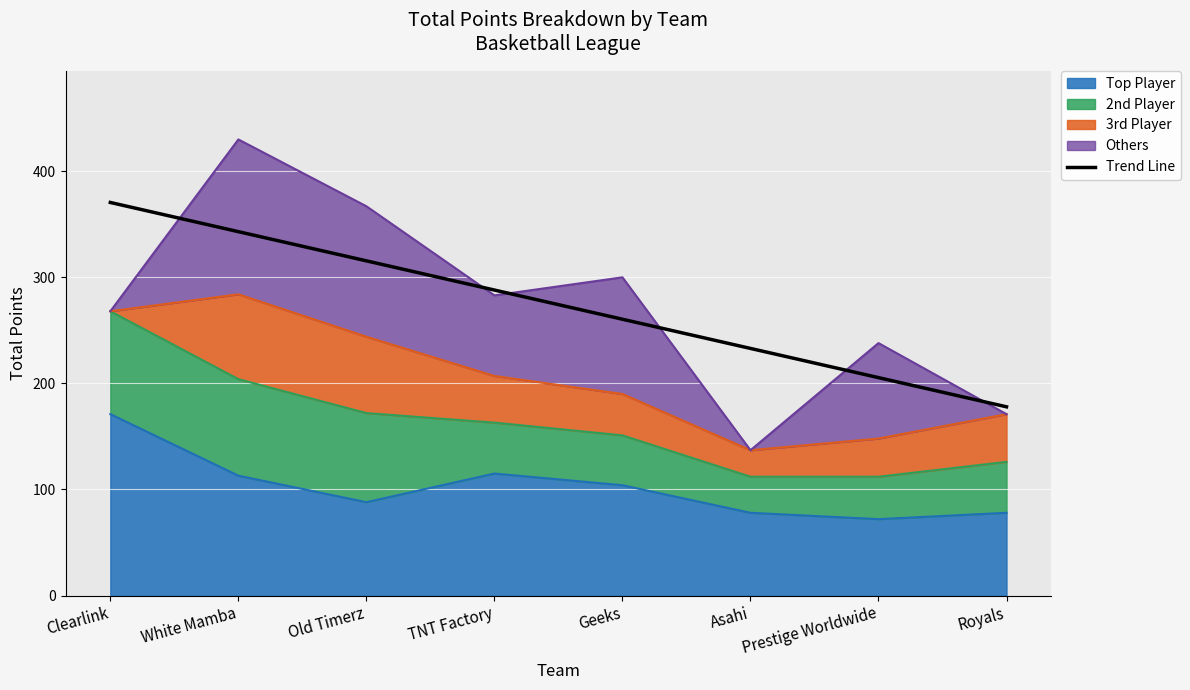

Are the bars grouped side by side (vs. stacked)?

No